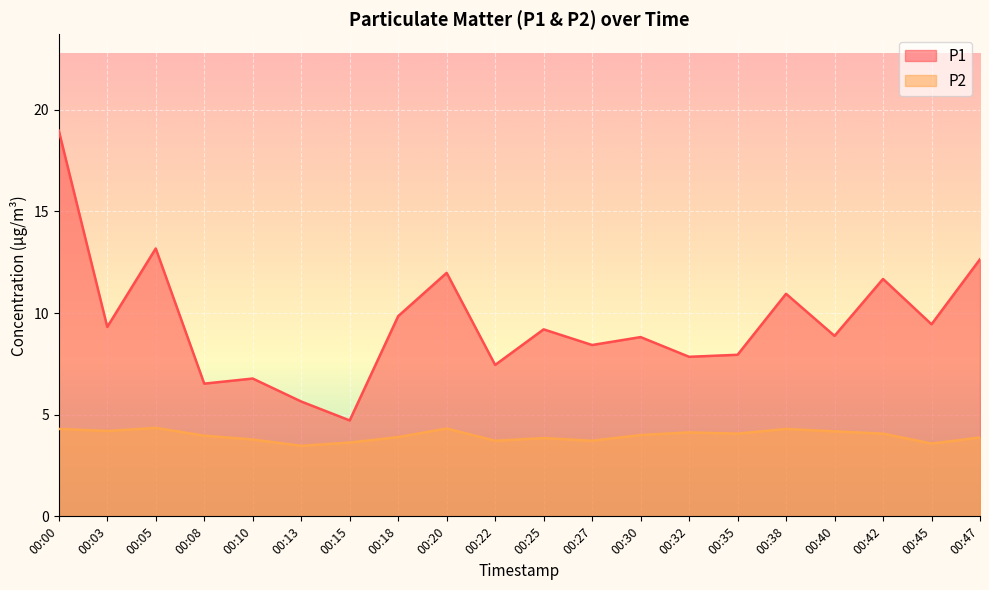

At which label is P2 closest to 3?

00:13